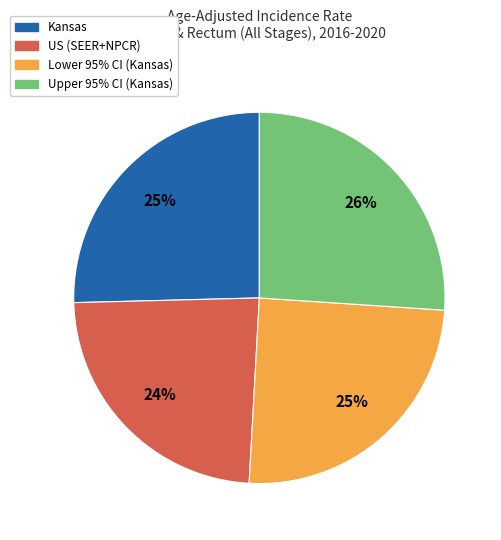

To the nearest percent, what percentage of the pie is Lower 95% CI (Kansas)?

25%